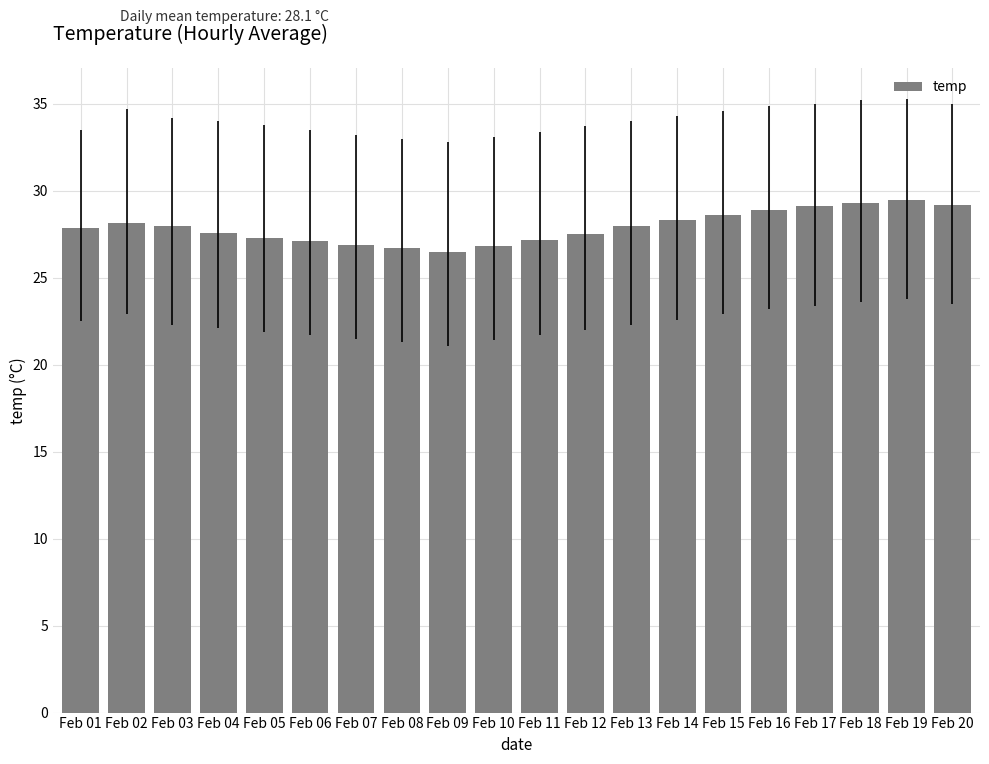

True or false: the data shows 26.5 at Feb 09.

True